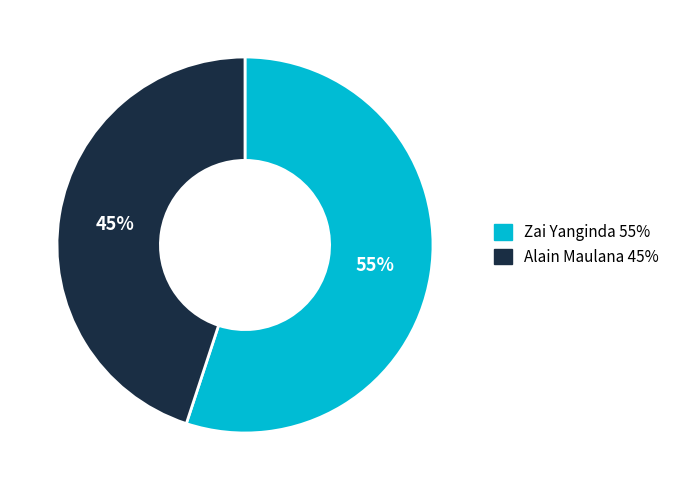

To the nearest percent, what is the combined percentage of Zai Yanginda and Alain Maulana?

100%